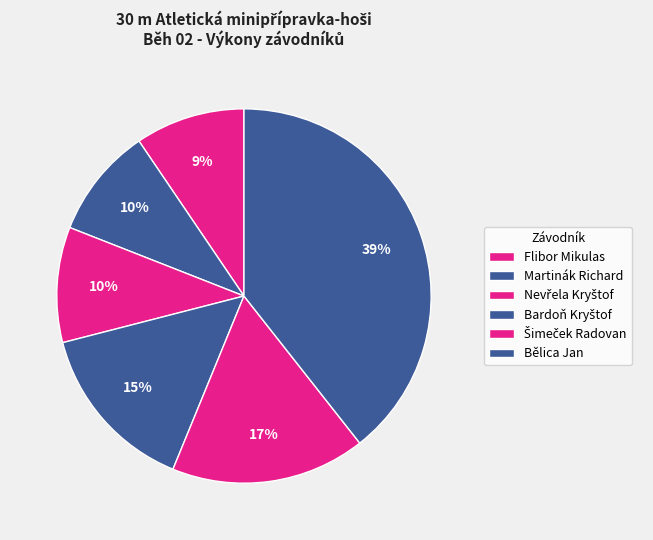

How many segments does this pie chart have?

6